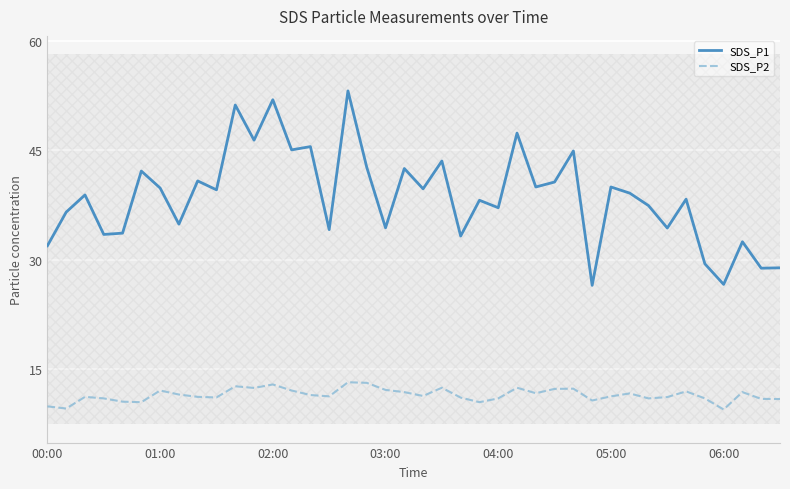

How many lines are shown in the chart?

2